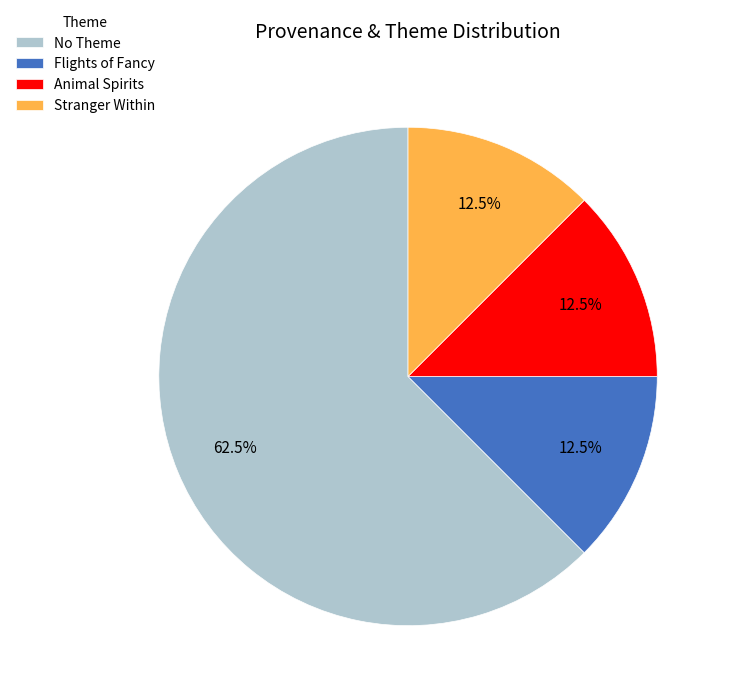

Is there any slice that represents more than half of the pie?

Yes